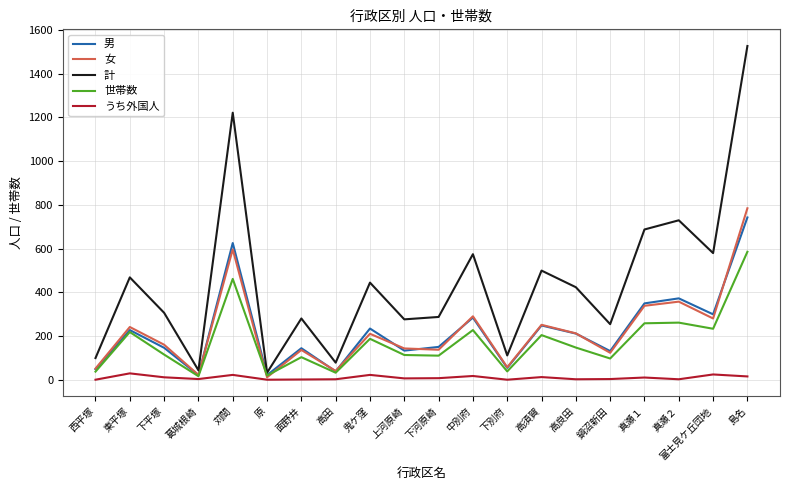

Which category has the highest value in the 世帯数 series?

島名